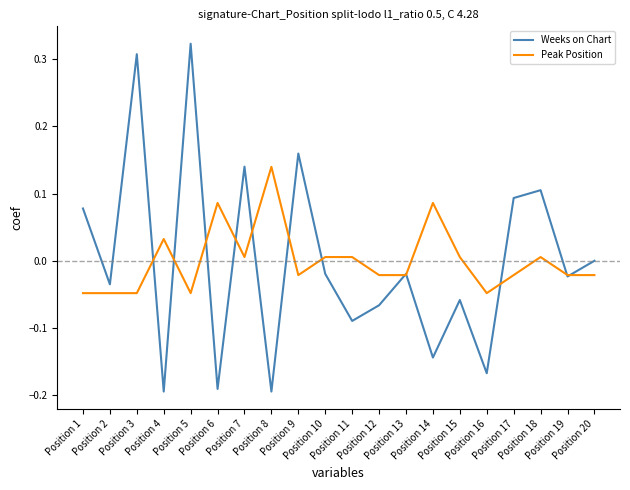

Which series has the largest range (max minus min)?

Weeks on Chart